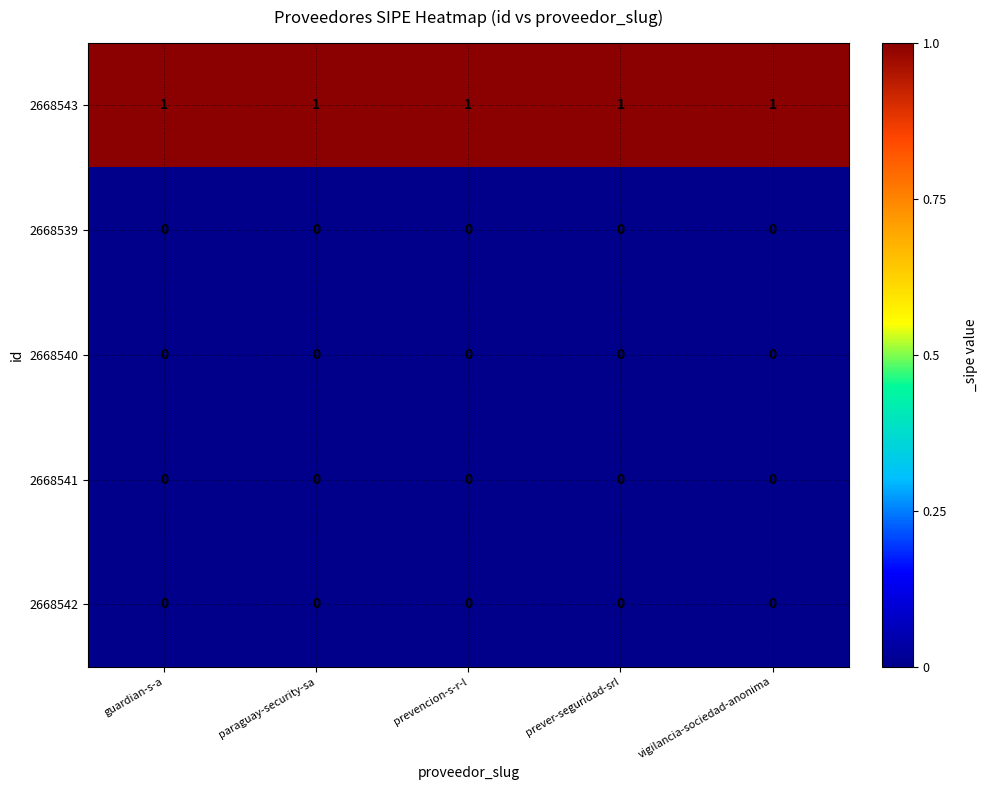

The value of 2668543 at vigilancia-sociedad-anonima is 1. True or false?

True